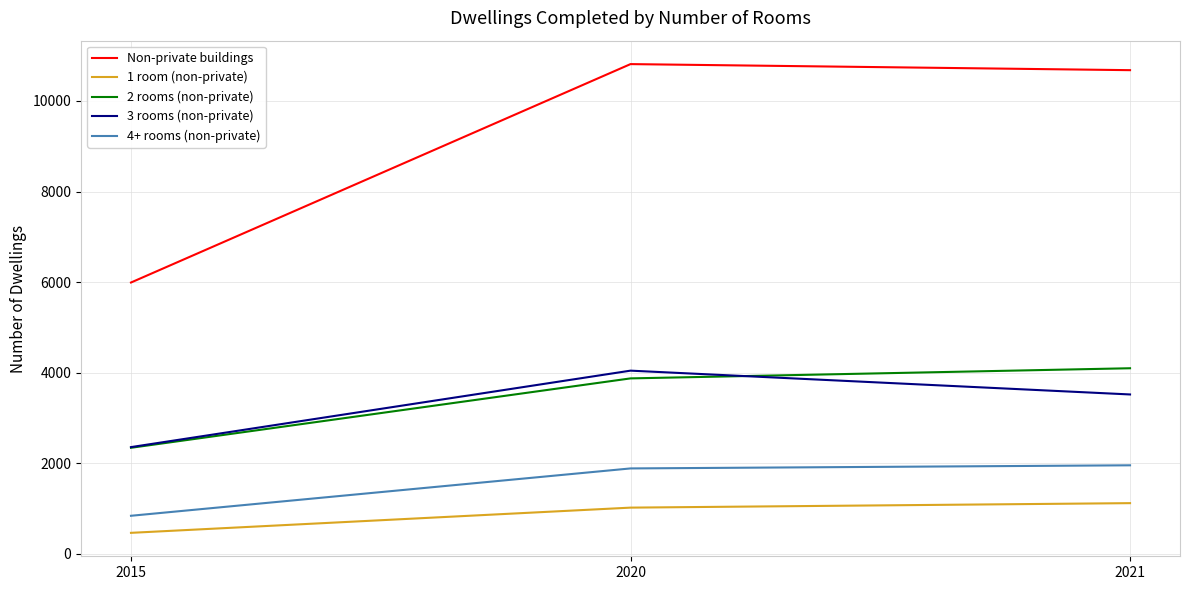

Reading right to left, what are all the values shown in this chart?

Non-private buildings: 2021=10681	2020=10815	2015=5990
1 room (non-private): 2021=1116	2020=1017	2015=460
2 rooms (non-private): 2021=4096	2020=3872	2015=2339
3 rooms (non-private): 2021=3517	2020=4043	2015=2354
4+ rooms (non-private): 2021=1952	2020=1883	2015=837